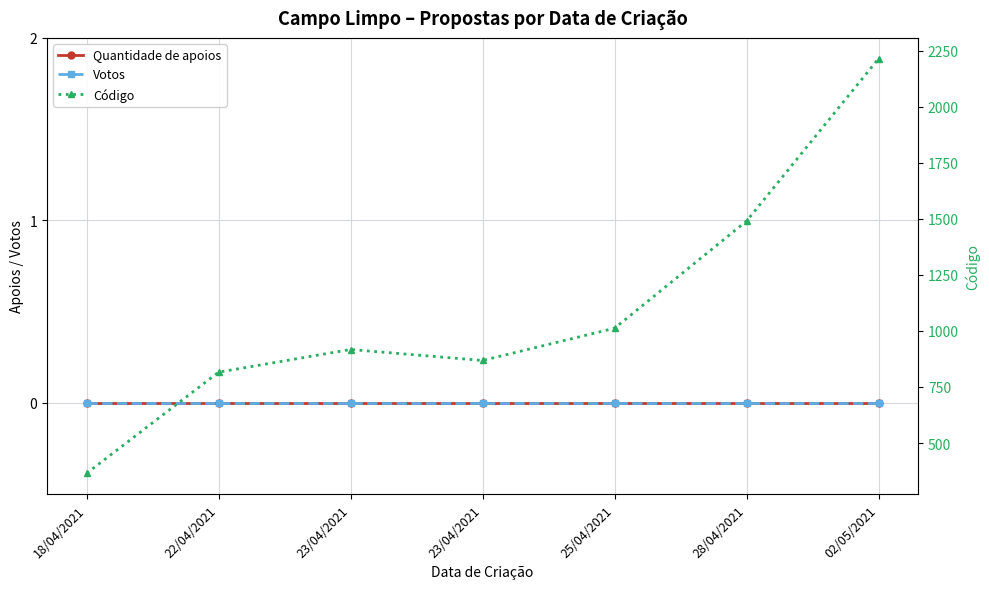

What is the difference between the highest and lowest values at 25/04/2021?

1012